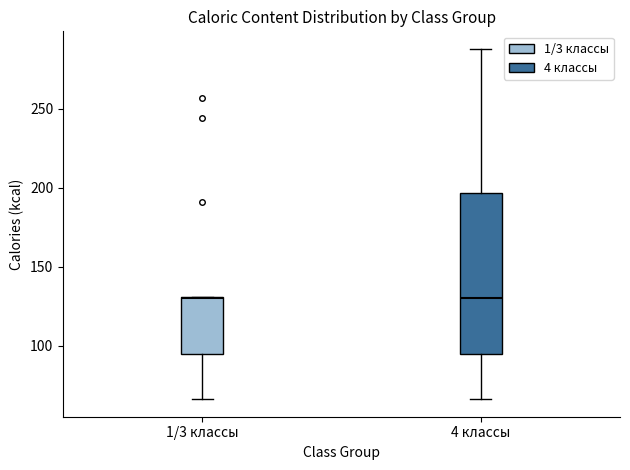

Where is the upper edge of the box for 4 классы on the y-axis? The values are not printed on the chart, so give them approximately, as read against the axis.

195